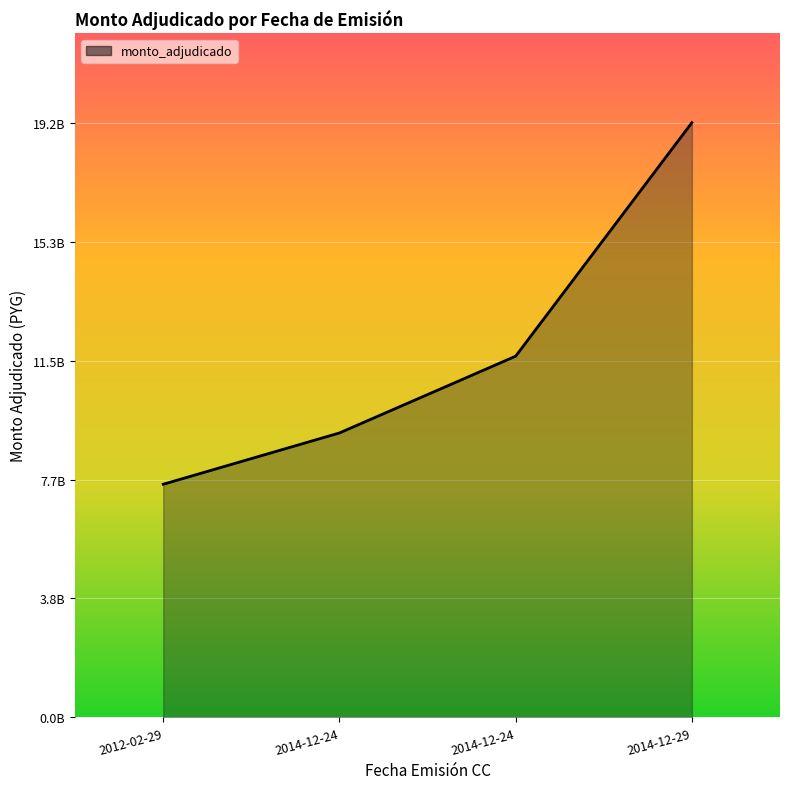

Rank the categories by value from lowest to highest.

2012-02-29, 2014-12-24, 2014-12-24, 2014-12-29